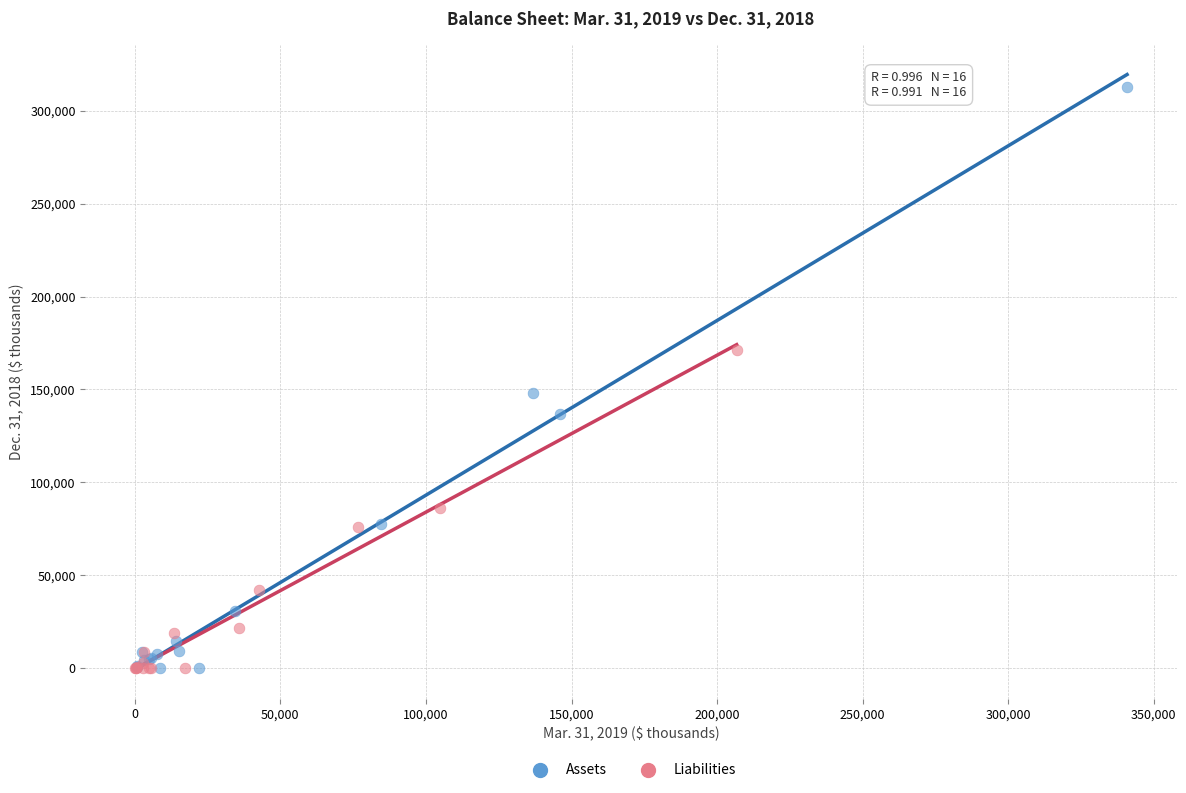

Which series has the widest spread of Y values?

Assets